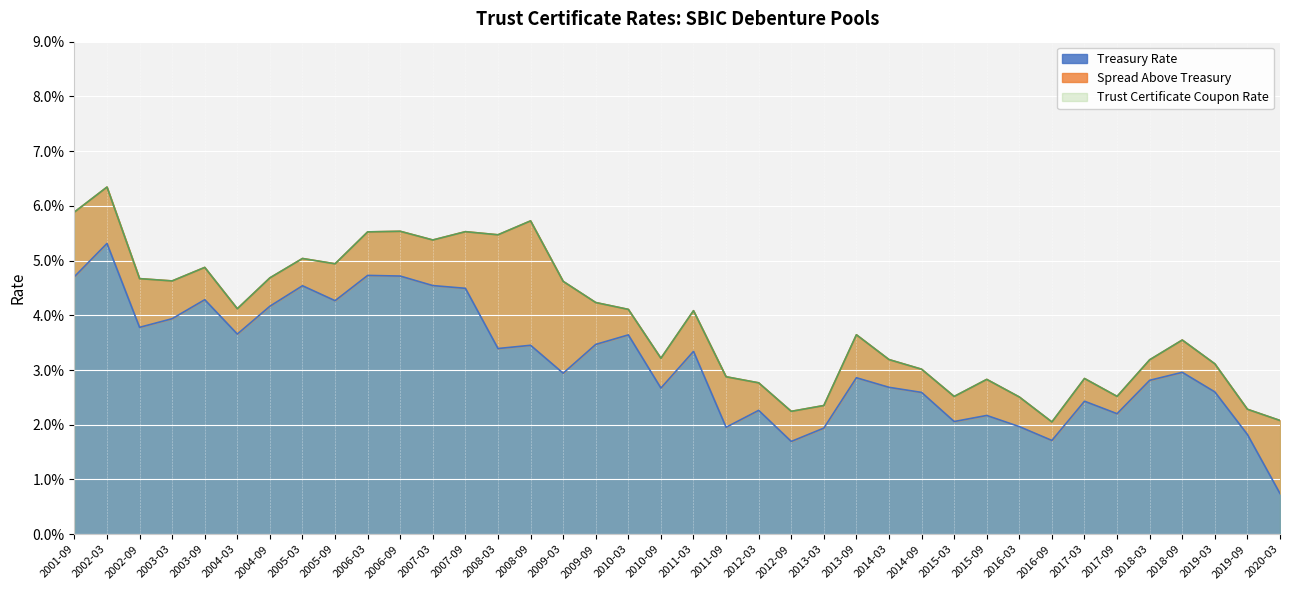

At which label is Treasury Rate closest to 0?

2020-03